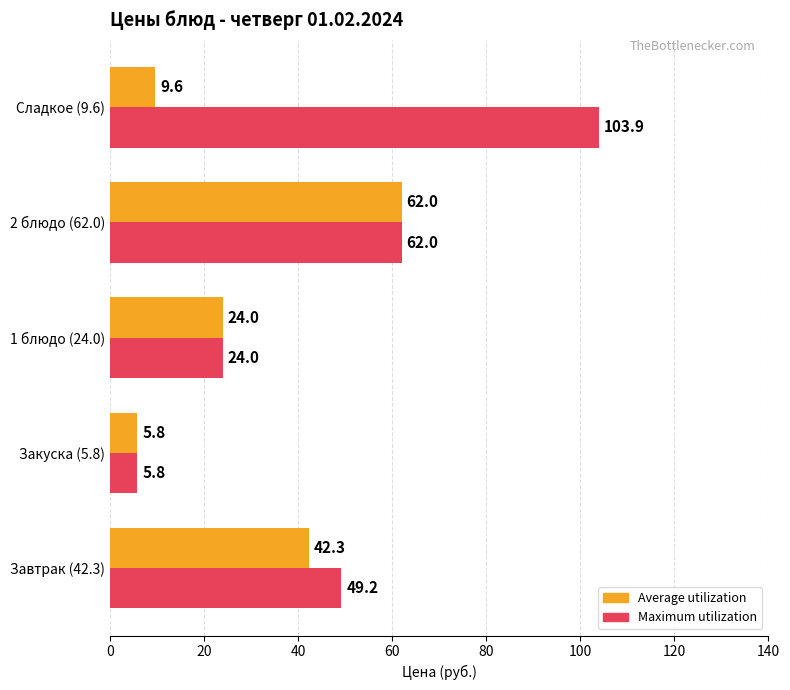

What is the sum of all Maximum utilization values?

244.9